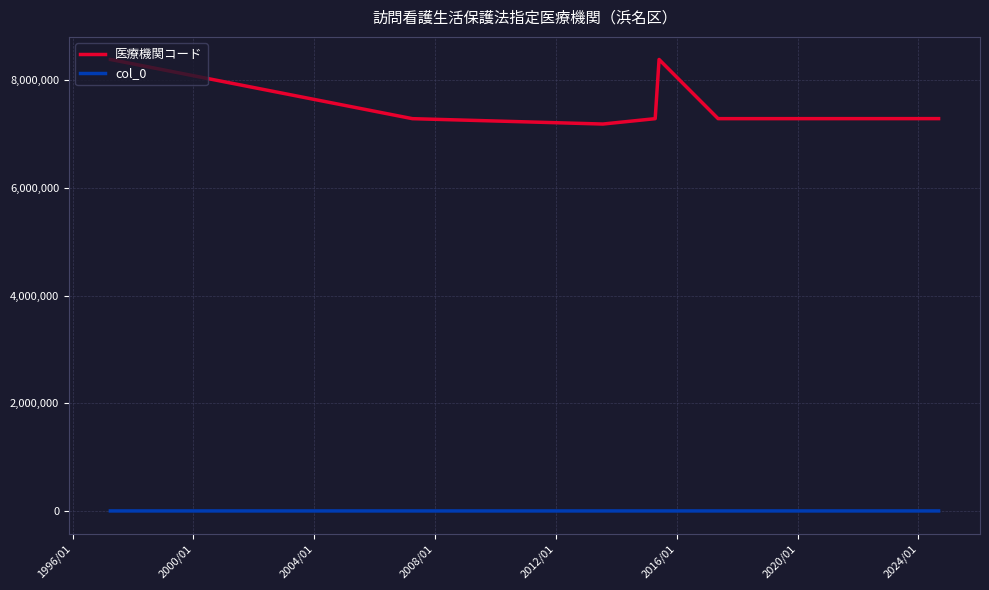

Which series has the largest total across all categories?

医療機関コード